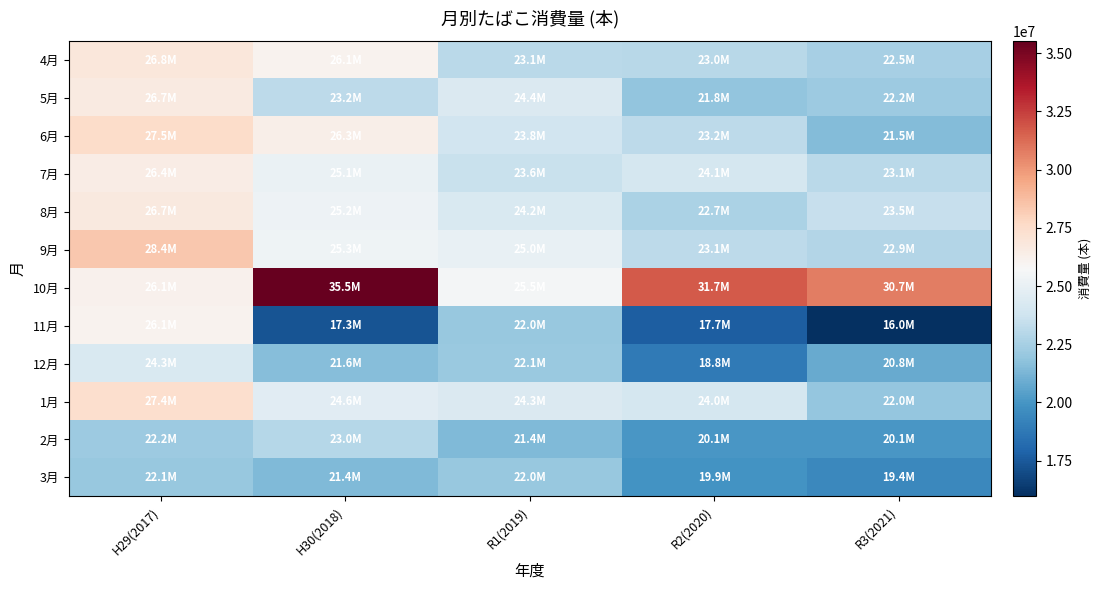

Rank the series at R3(2021) from highest to lowest value.

10月, 8月, 7月, 9月, 4月, 5月, 1月, 6月, 12月, 2月, 3月, 11月